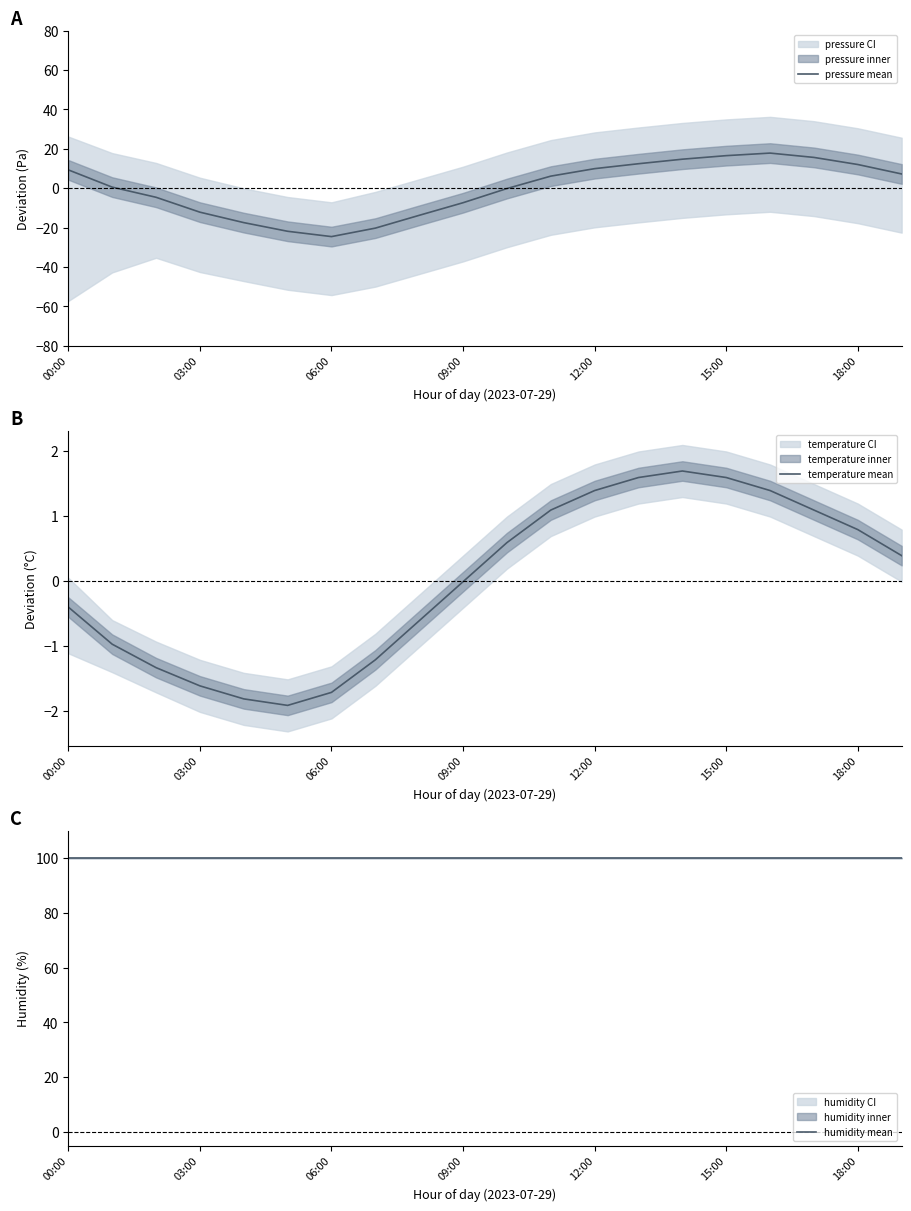

What is the lowest value of the pressure mean series?

-24.6